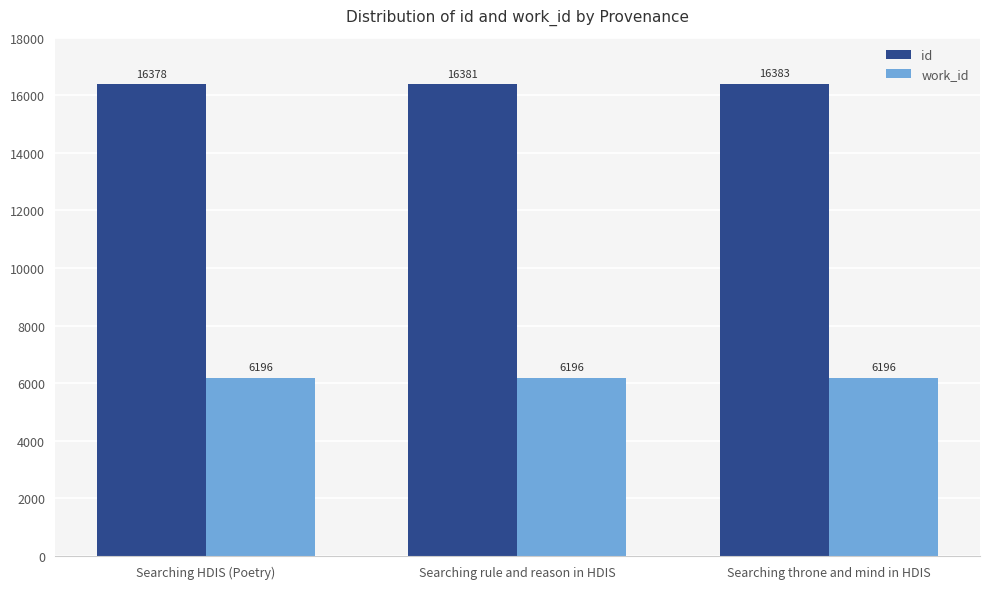

The id series shows 27024 at Searching HDIS (Poetry). True or false?

False